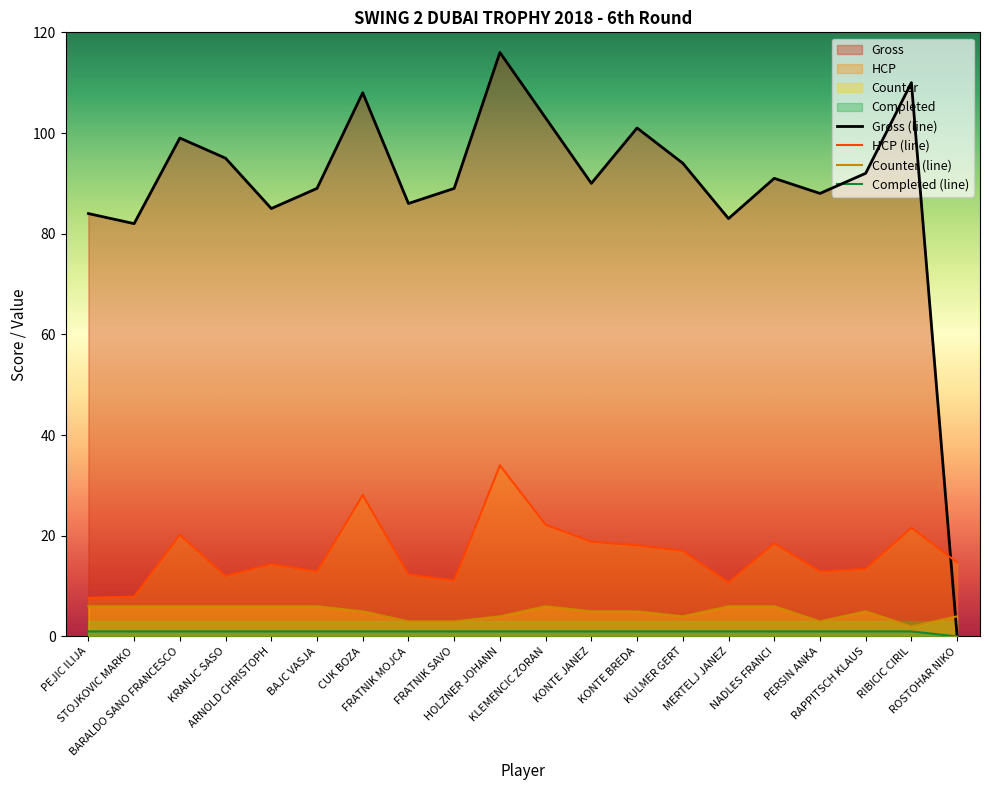

True or false: Completed has more than 1 interior local peaks.

False